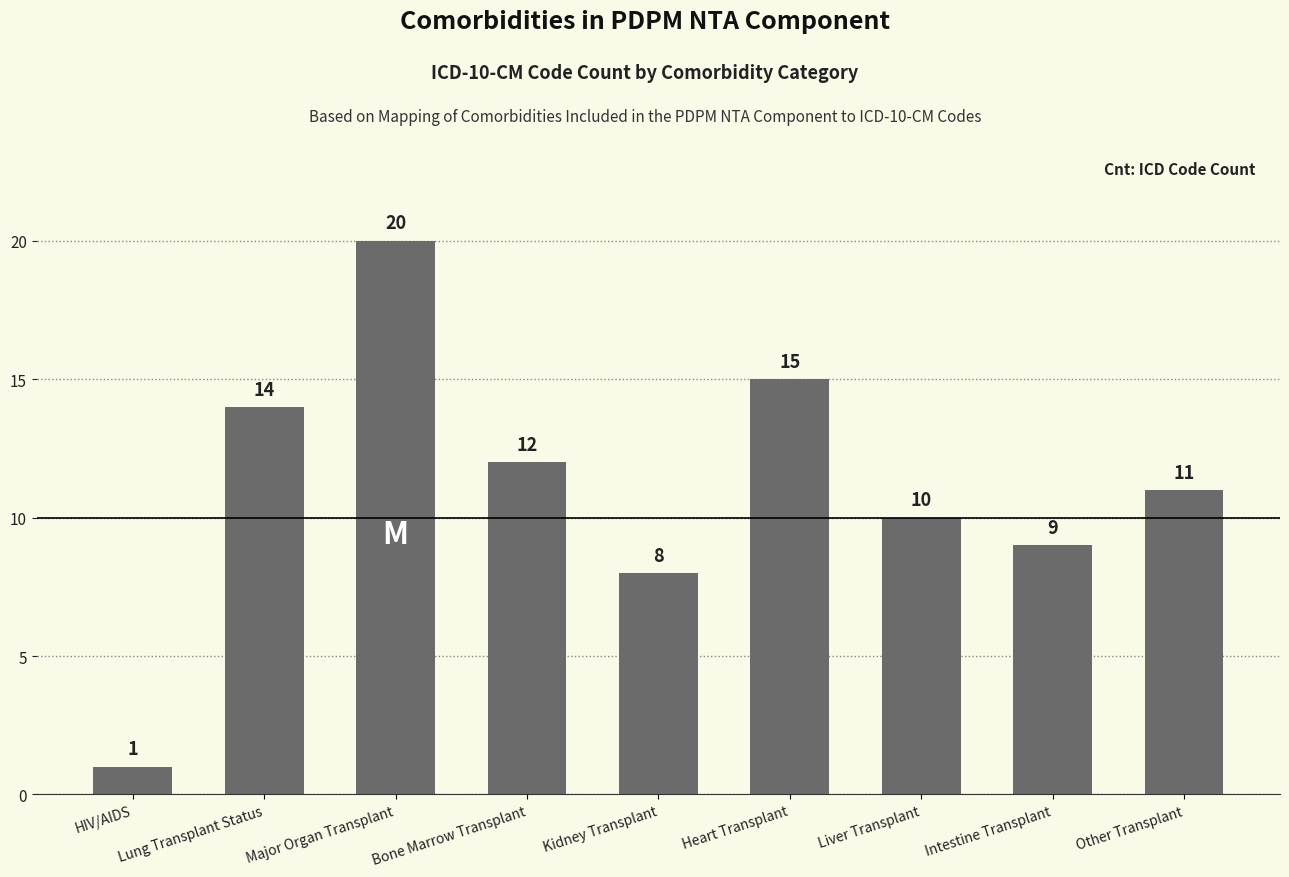

Rank the categories by value from highest to lowest.

Major Organ Transplant, Heart Transplant, Lung Transplant Status, Bone Marrow Transplant, Other Transplant, Liver Transplant, Intestine Transplant, Kidney Transplant, HIV/AIDS